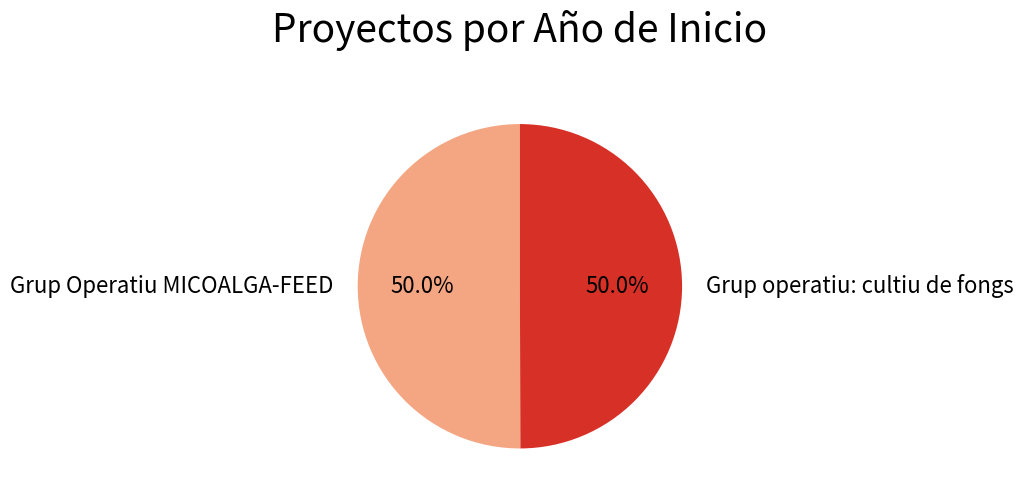

Approximately how many times larger is the value at Grup Operatiu MICOALGA-FEED compared to Grup operatiu: cultiu de fongs?

1.0